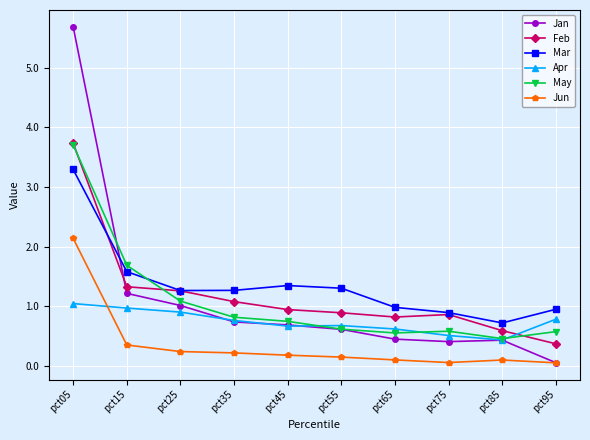

Between pct15 and pct75, which series saw the biggest shift?

May